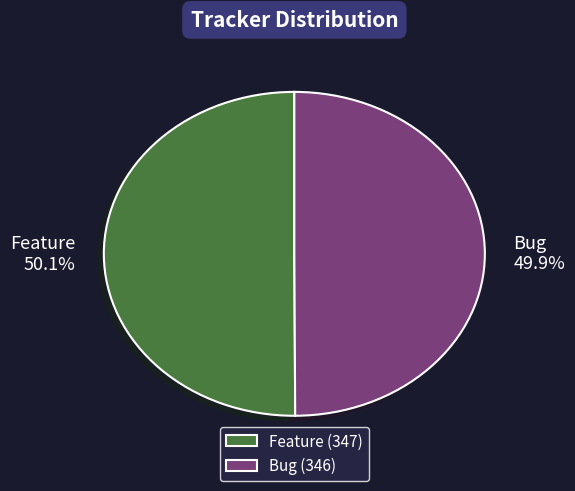

True or false: Feature accounts for 57% of the total.

False